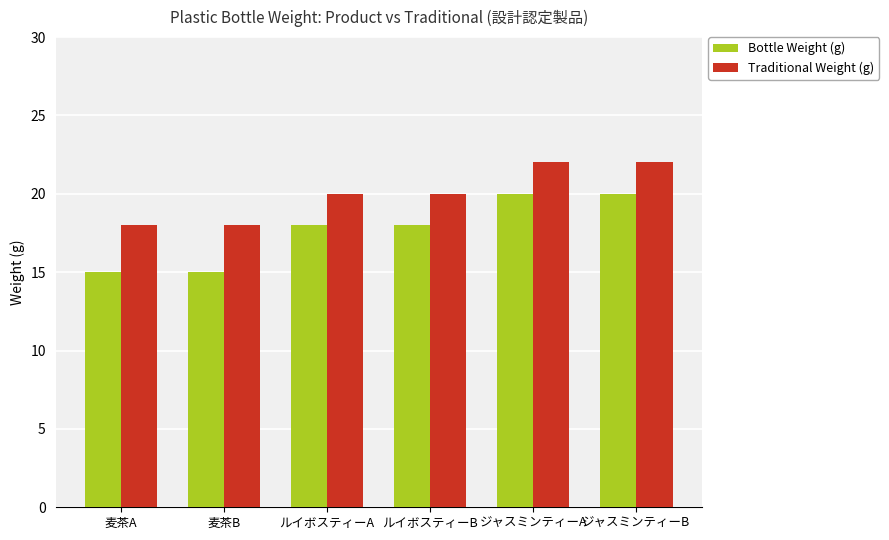

What is the total value across all series at ルイボスティーA?

38